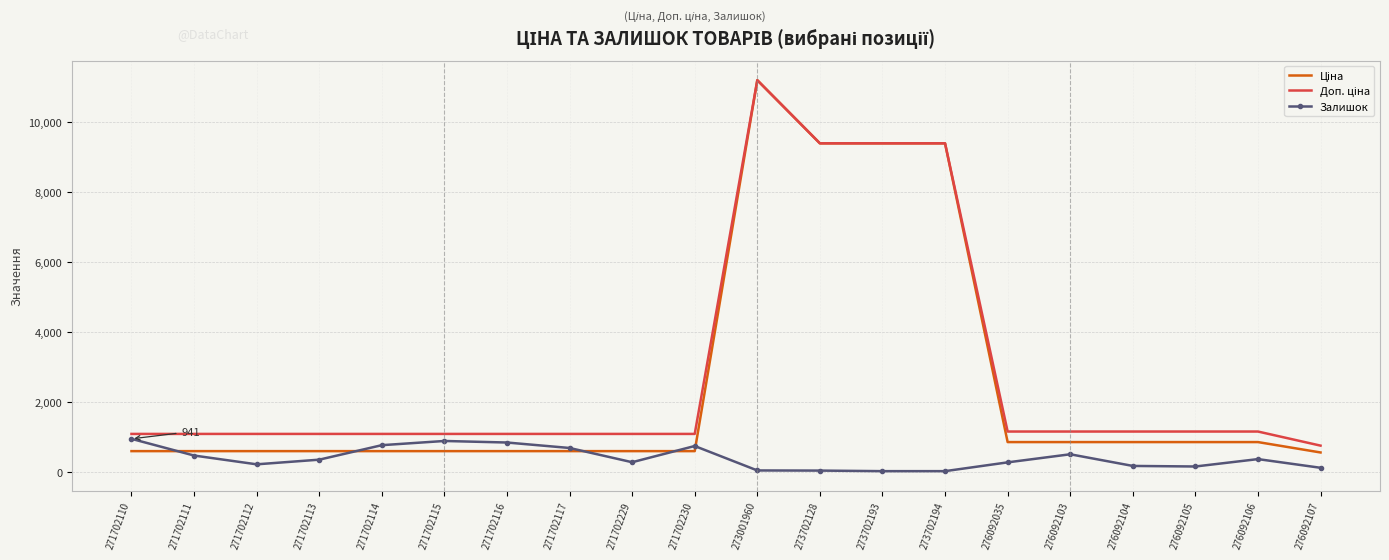

What is the difference between the highest and lowest values at 271702229?

808.7